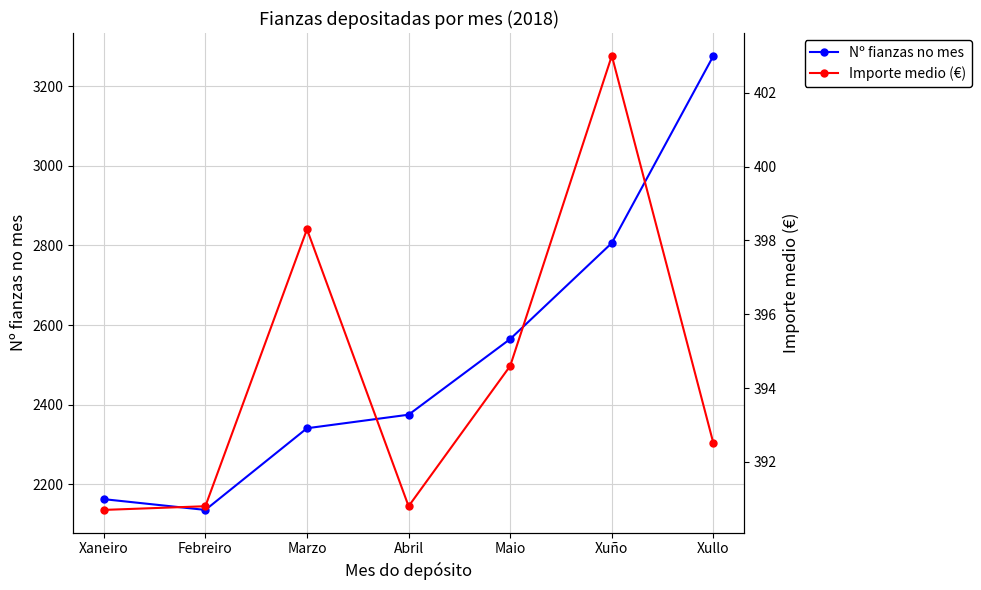

Reading right to left, extract all data points from this chart.

Nº fianzas no mes: 3276.0	2806.0	2565.0	2375.0	2341.0	2136.0	2163.0
Importe medio (€): 392.5	403.0	394.6	390.8	398.3	390.8	390.7